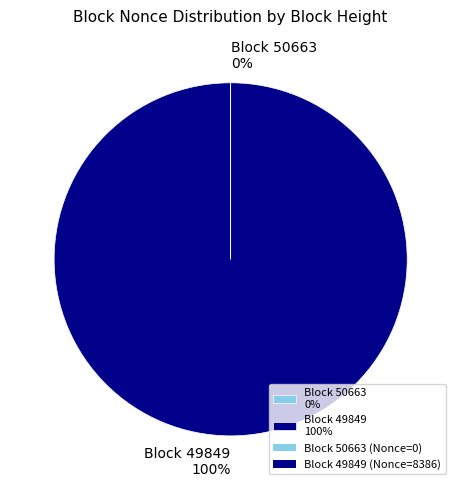

Is there any slice that represents more than half of the pie?

Yes